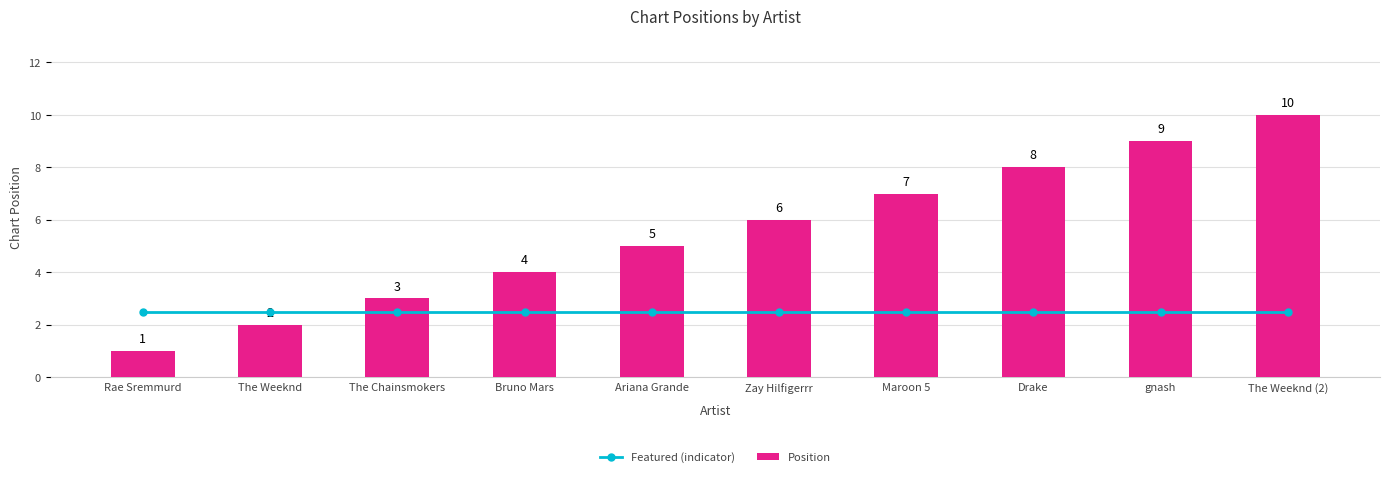

Reading left to right, list all the values displayed in this chart.

Featured (indicator): Rae Sremmurd=2.5	The Weeknd=2.5	The Chainsmokers=2.5	Bruno Mars=2.5	Ariana Grande=2.5	Zay Hilfigerrr=2.5	Maroon 5=2.5	Drake=2.5	gnash=2.5	The Weeknd (2)=2.5
Position: Rae Sremmurd=1.0	The Weeknd=2.0	The Chainsmokers=3.0	Bruno Mars=4.0	Ariana Grande=5.0	Zay Hilfigerrr=6.0	Maroon 5=7.0	Drake=8.0	gnash=9.0	The Weeknd (2)=10.0